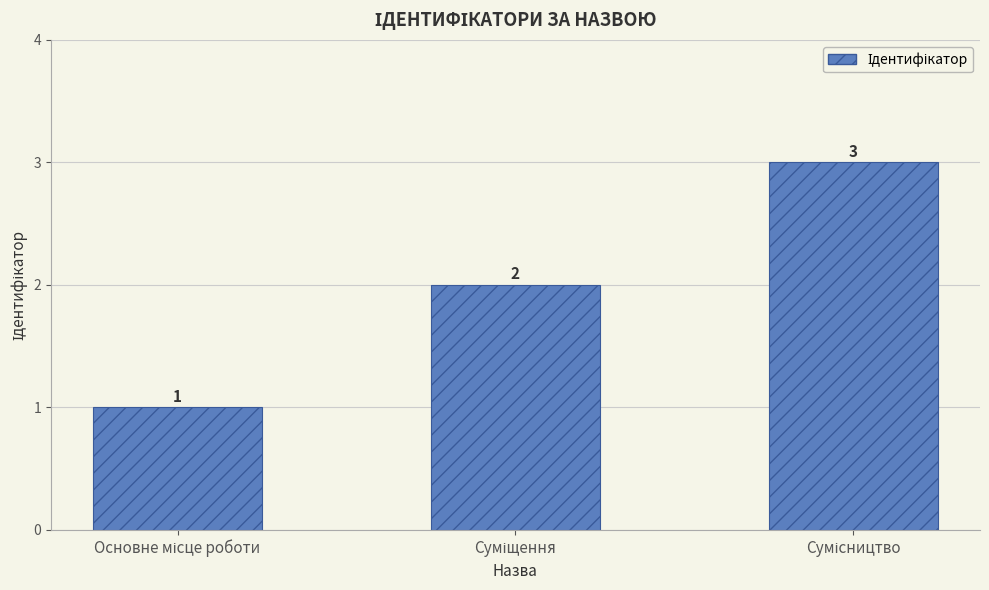

How many categories are shown in the chart?

3